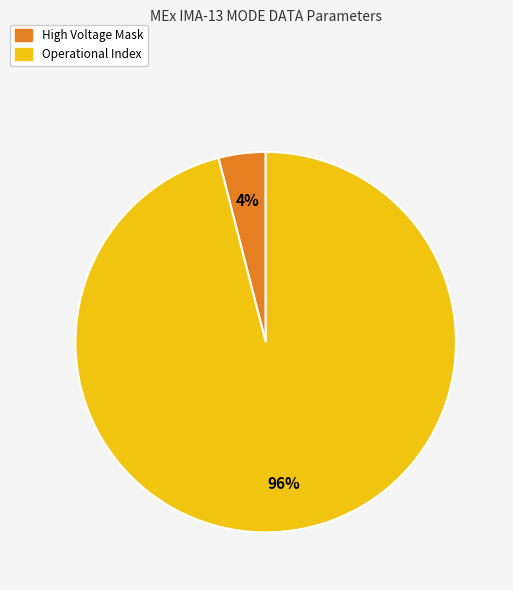

Does any single category account for the majority?

Yes